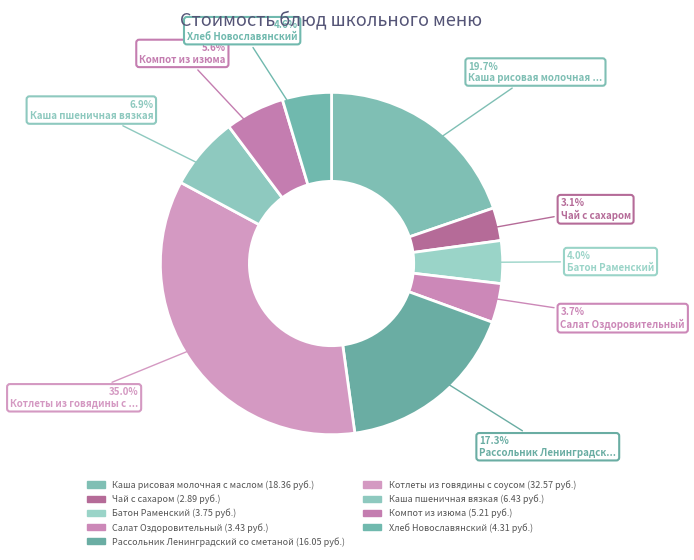

Does Каша пшеничная вязкая account for over 50% of the chart?

No